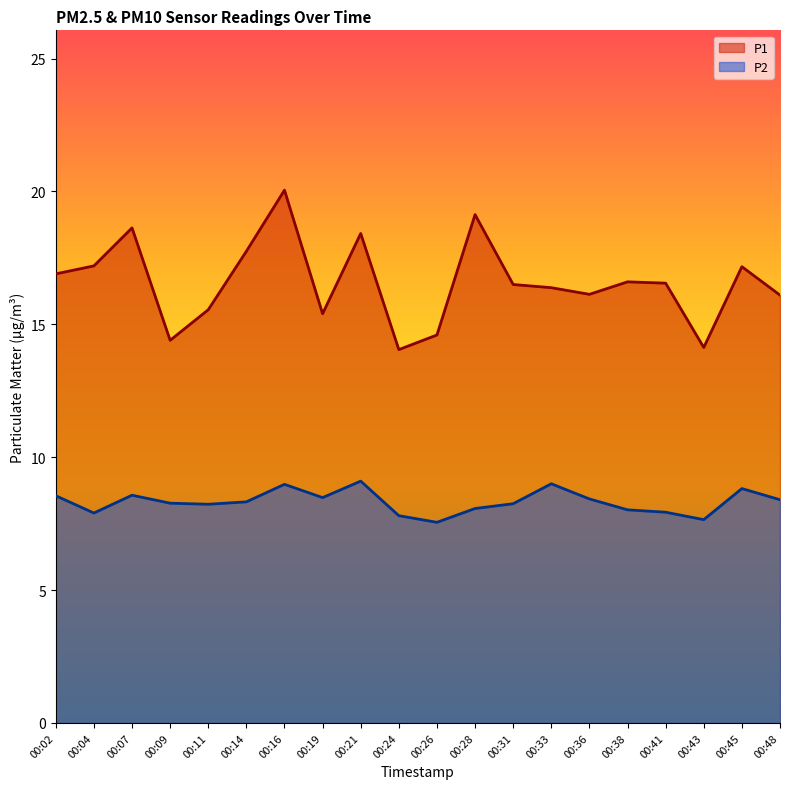

How many lines are shown in the chart?

2